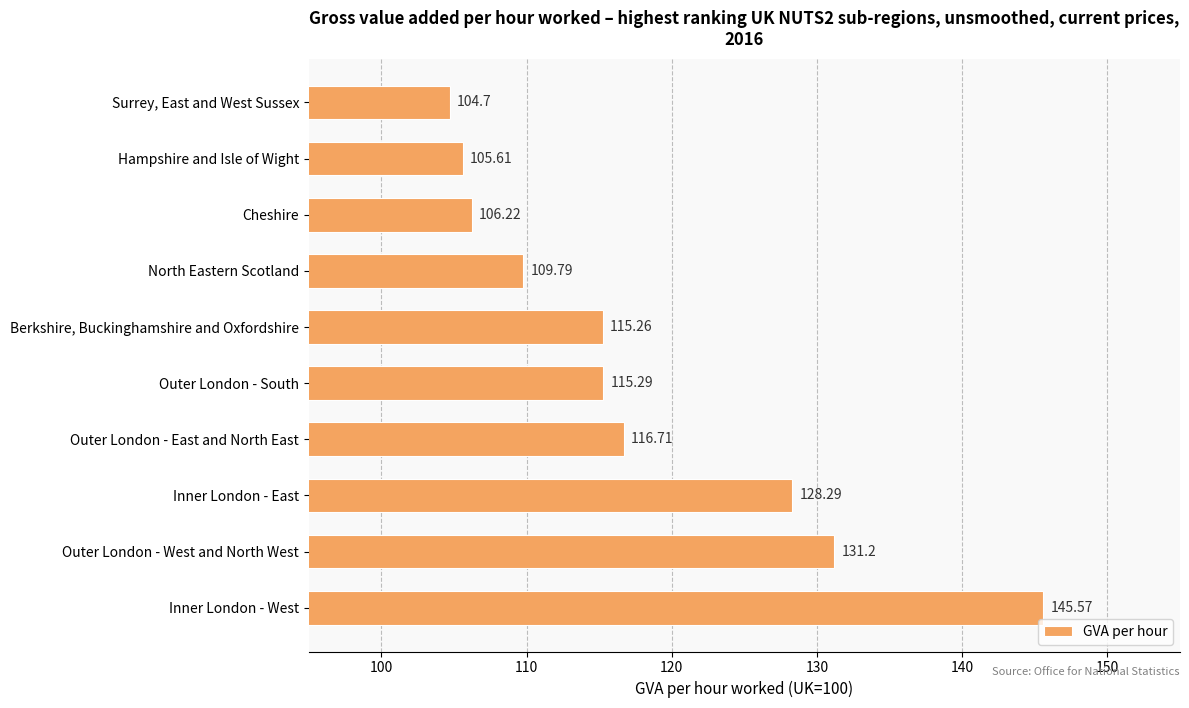

What is the label of the 1st bar from the bottom?

Inner London - West